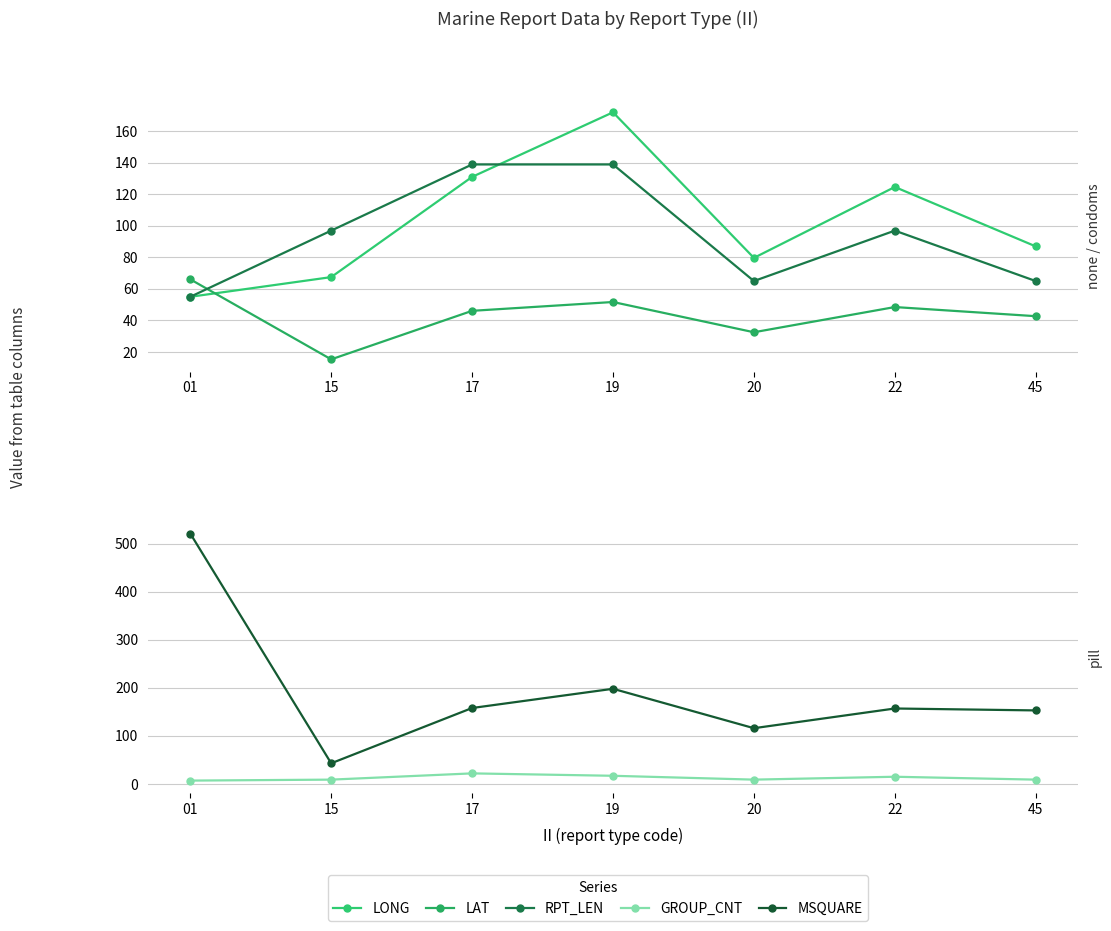

What is the lowest value of the GROUP_CNT series?

7.0